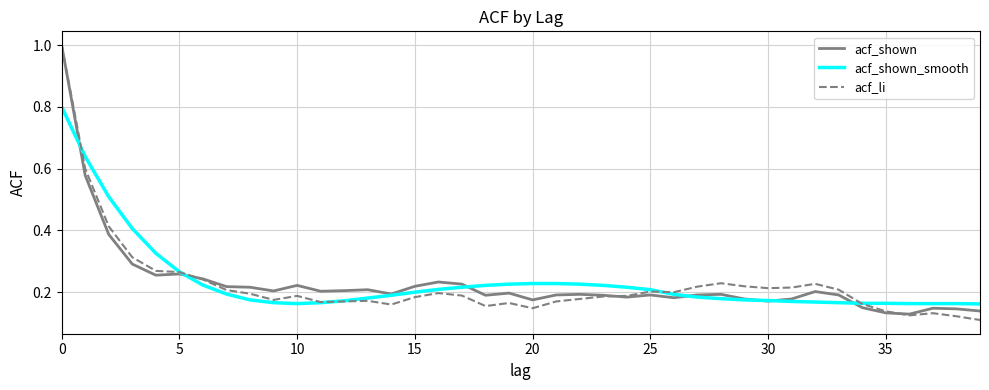

What are all the series names shown in the legend?

acf_shown, acf_shown_smooth, acf_li